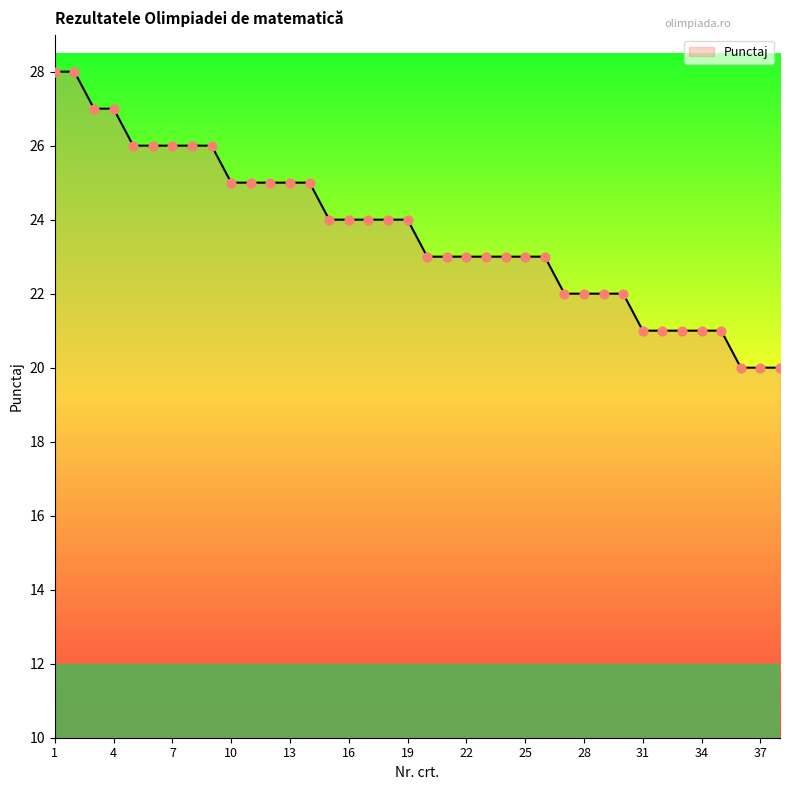

What is the greatest value displayed?

28